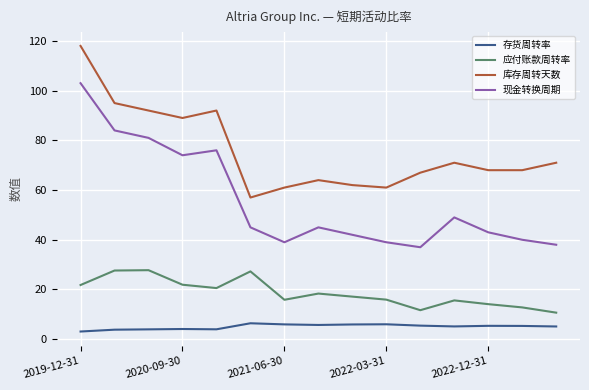

Which series has the largest total across all categories?

库存周转天数